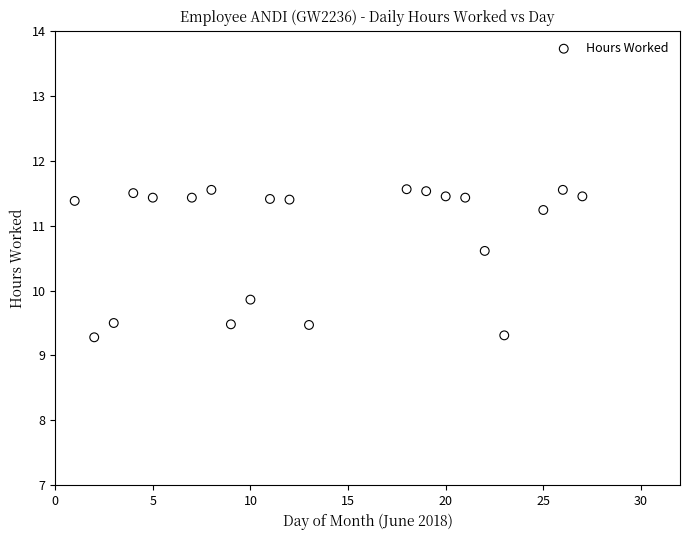

What Y value in the scatter plot is closest to 10?

9.9